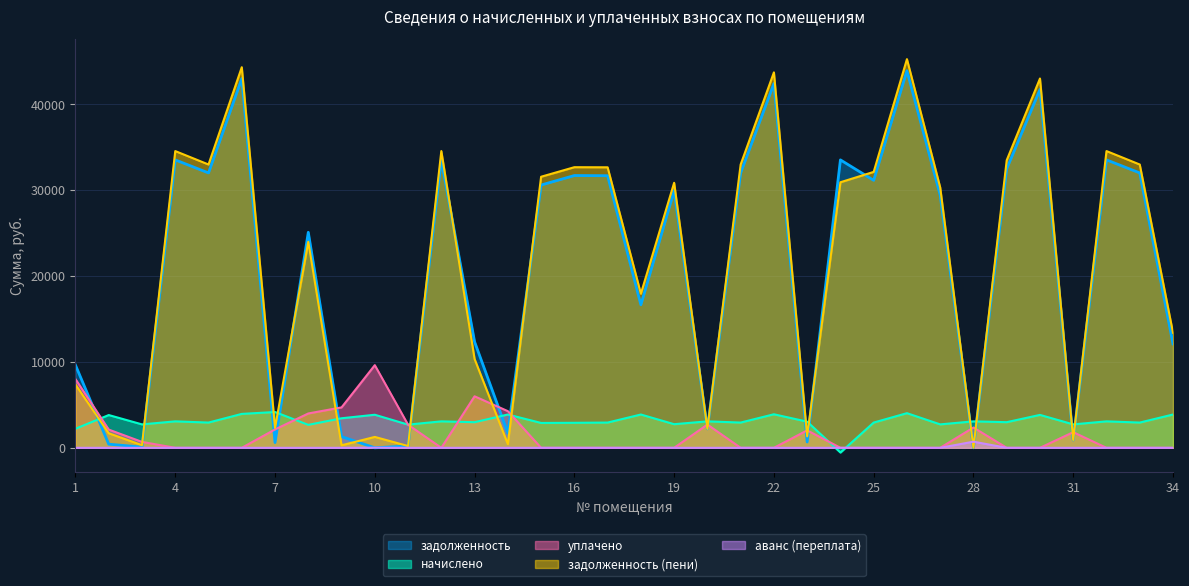

Which series has the largest total across all categories?

задолженность (пени)